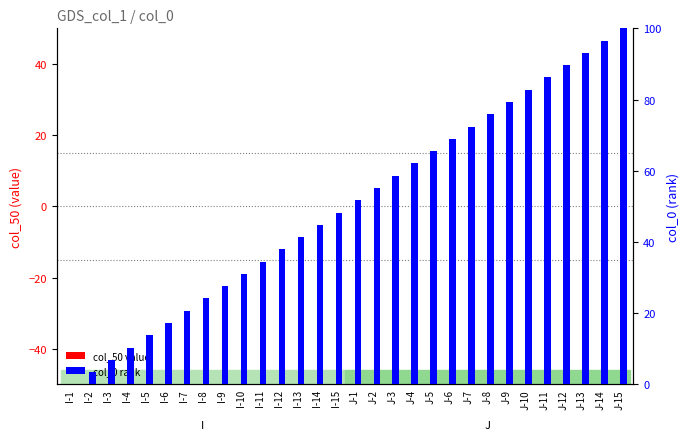

How many categories are shown in the chart?

30